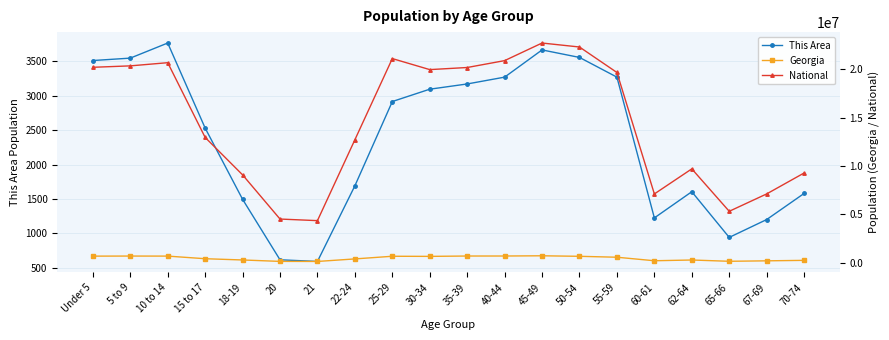

What is the highest value of the Georgia series?

722661